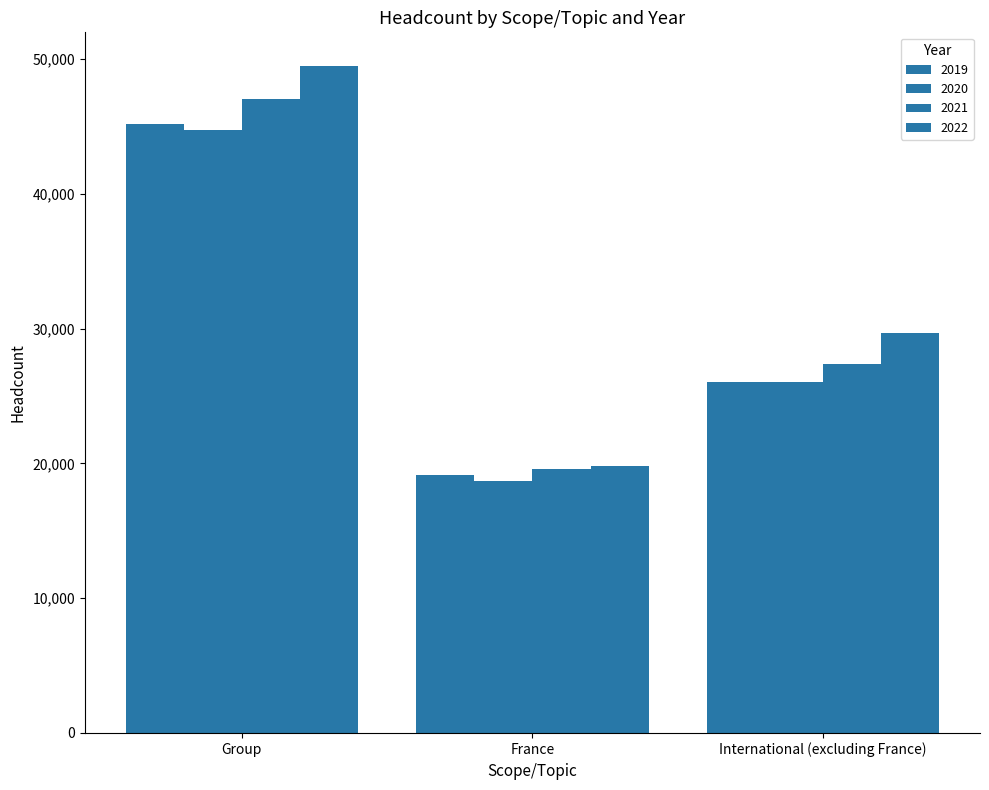

What value does the 2019 series have at International (excluding France), to the nearest 50?

26050